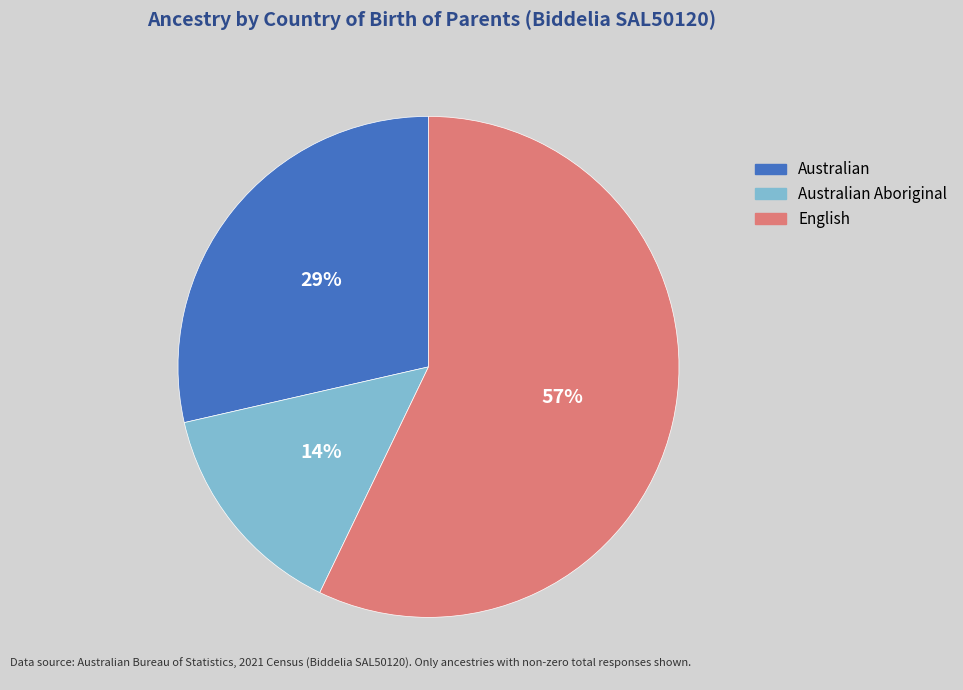

To the nearest percent, what is the difference between the largest and smallest slice percentages?

43%